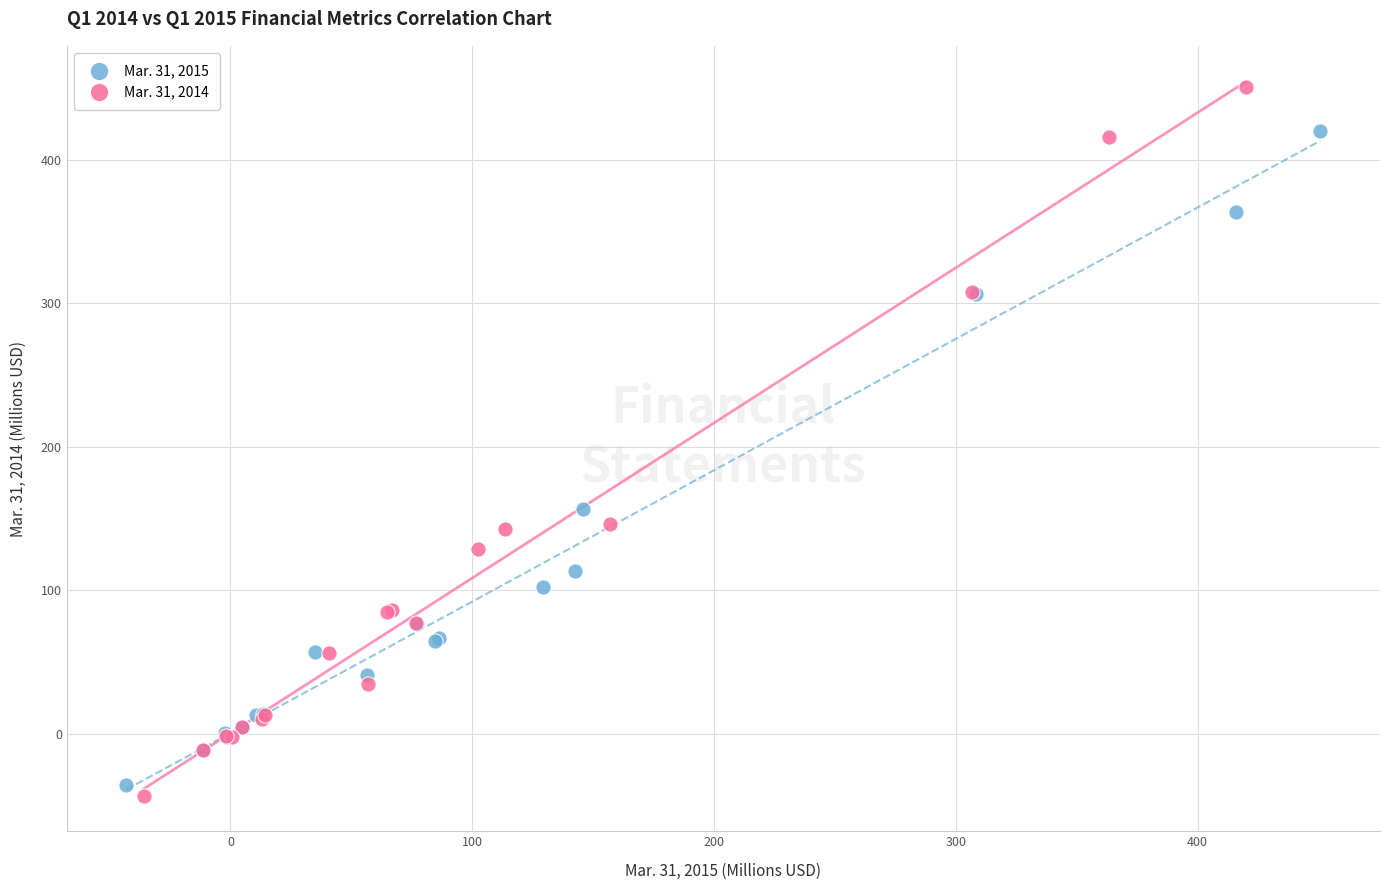

What are all the series names shown in the legend?

Mar. 31, 2015, Mar. 31, 2014